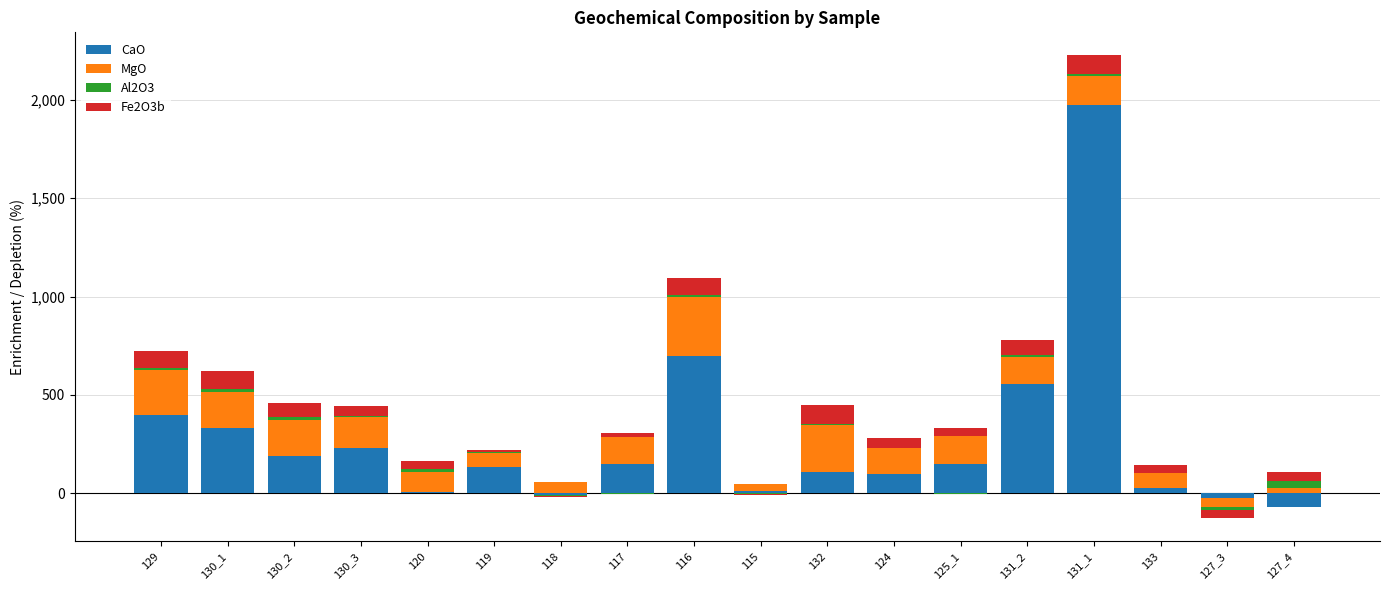

What is the difference between the highest and lowest values at 119?

130.4